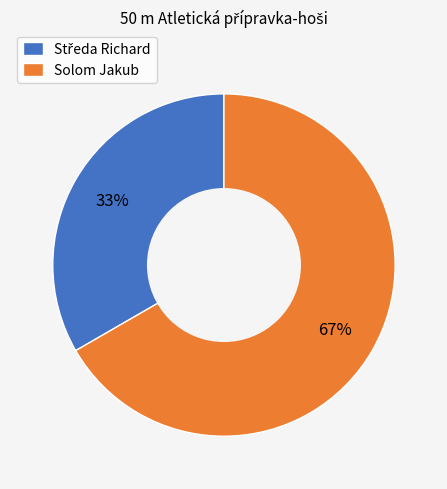

Which category accounts for the majority?

Solom Jakub